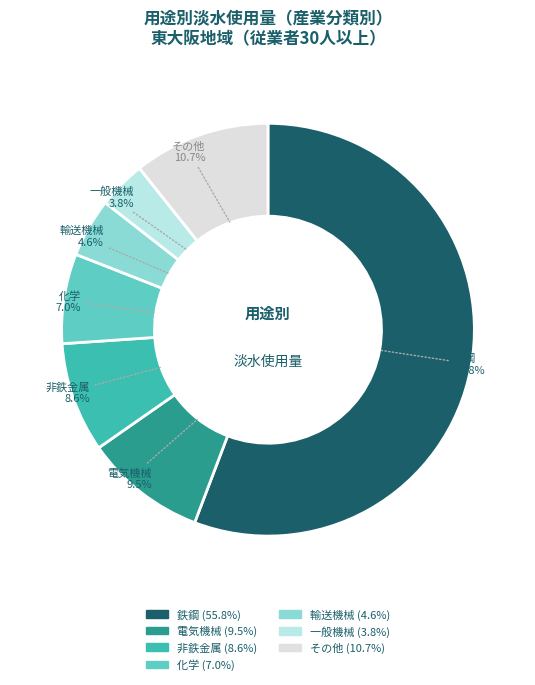

Does any single category account for the majority?

Yes